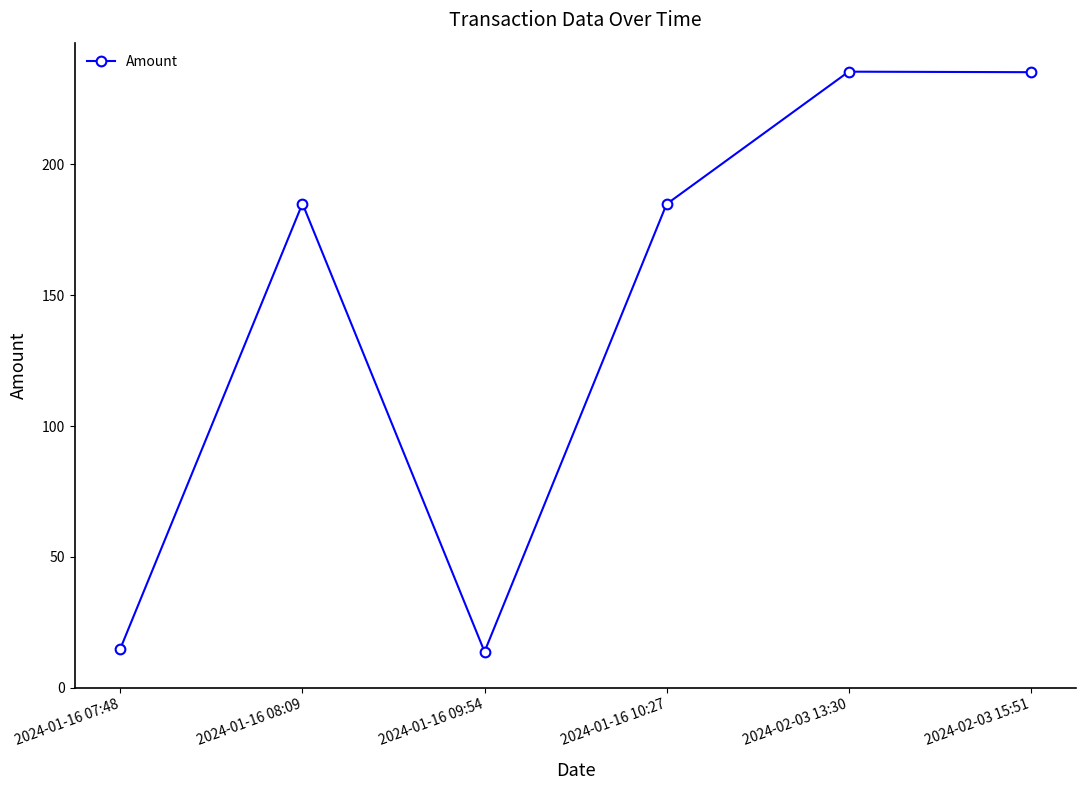

Between 2024-01-16 08:09 and 2024-01-16 07:48, which is larger?

2024-01-16 08:09